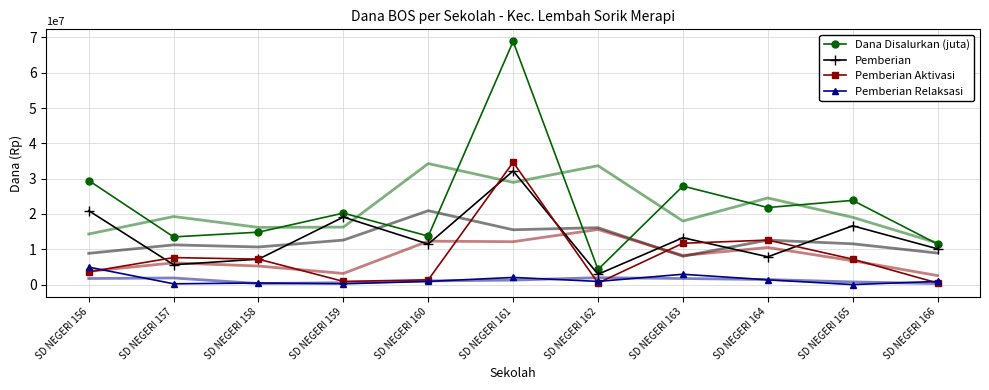

How many distinct data groups are displayed?

4